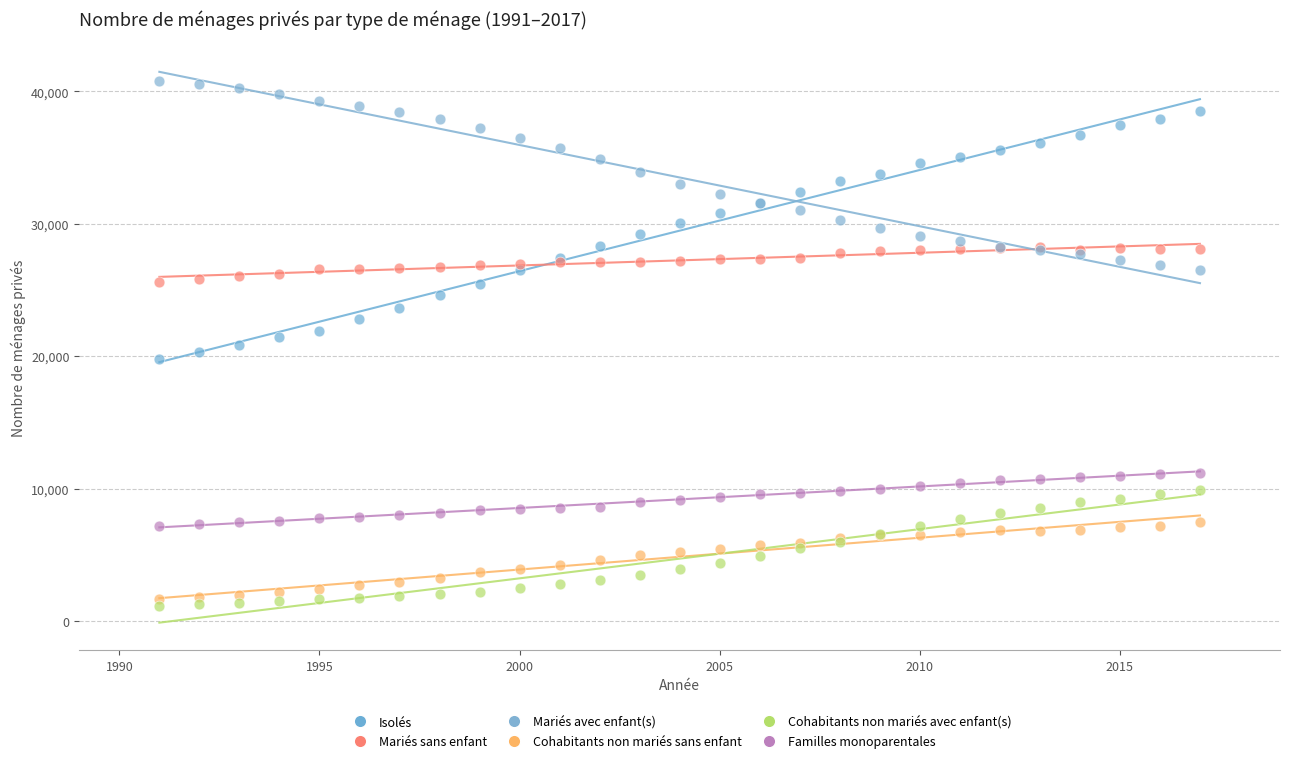

Which series has the widest spread of Y values?

Isolés